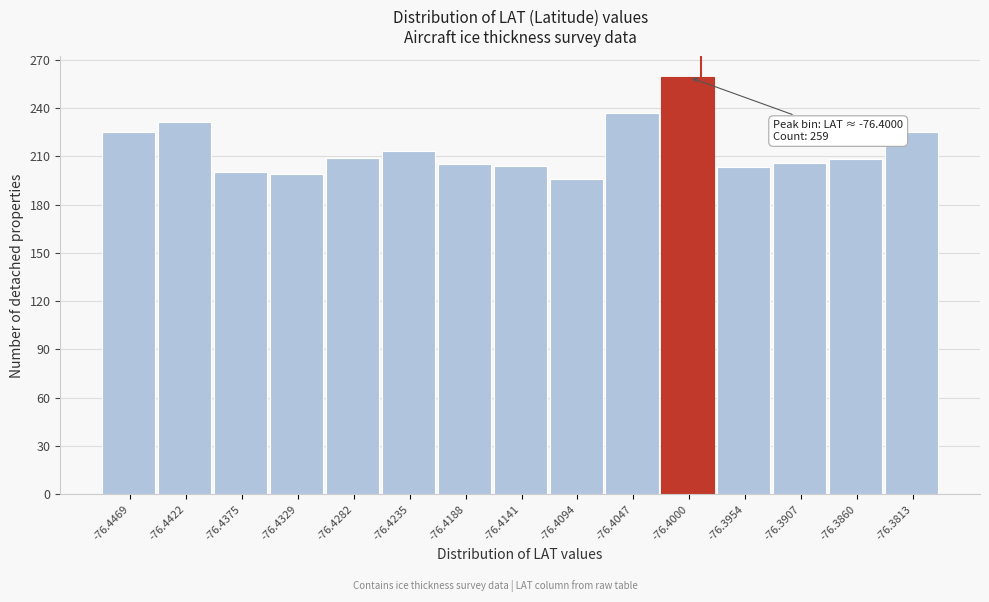

Approximately how many times larger is the value at -76.3954 compared to -76.4000?

0.8